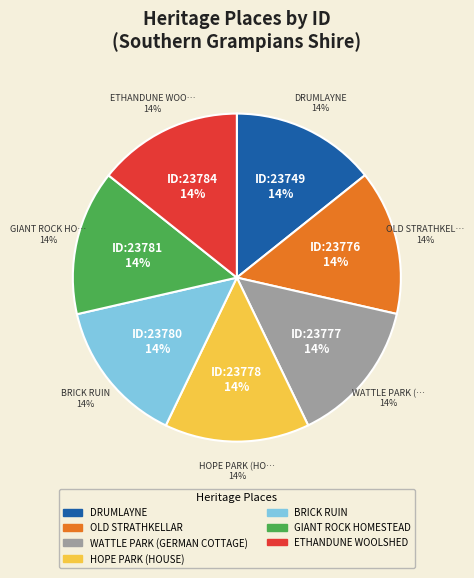

Does any single category account for the majority?

No